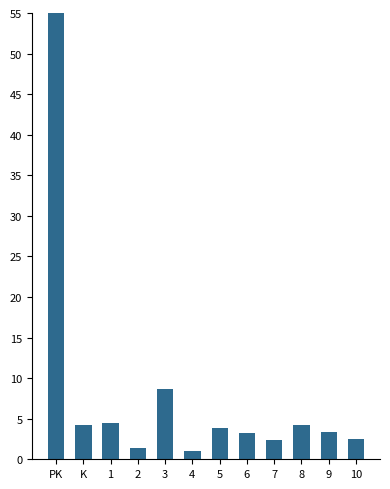

At which label is the value closest to 27?

3